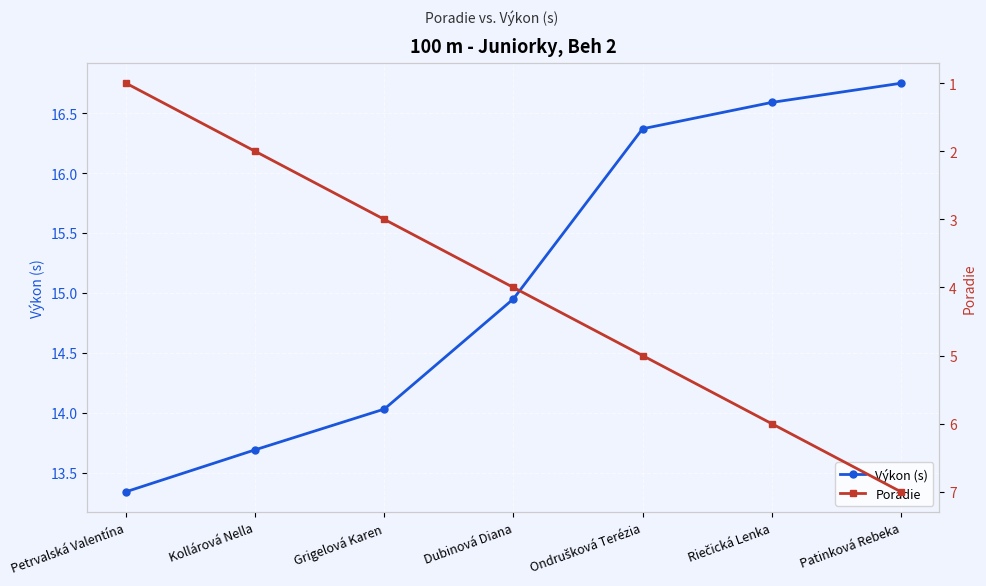

What is the difference between the second highest and second lowest values in the Poradie series?

4.0